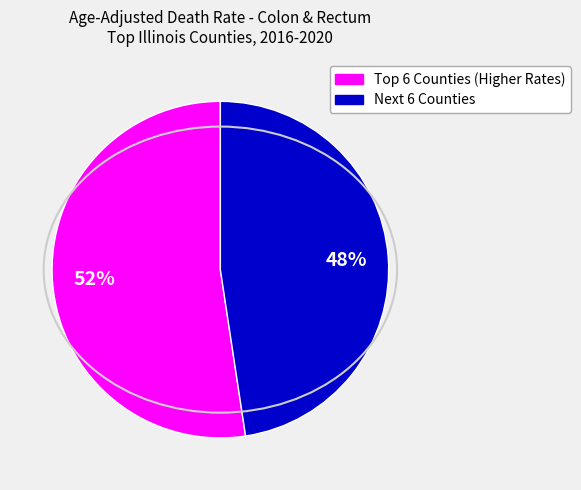

Is there any slice that represents more than half of the pie?

Yes